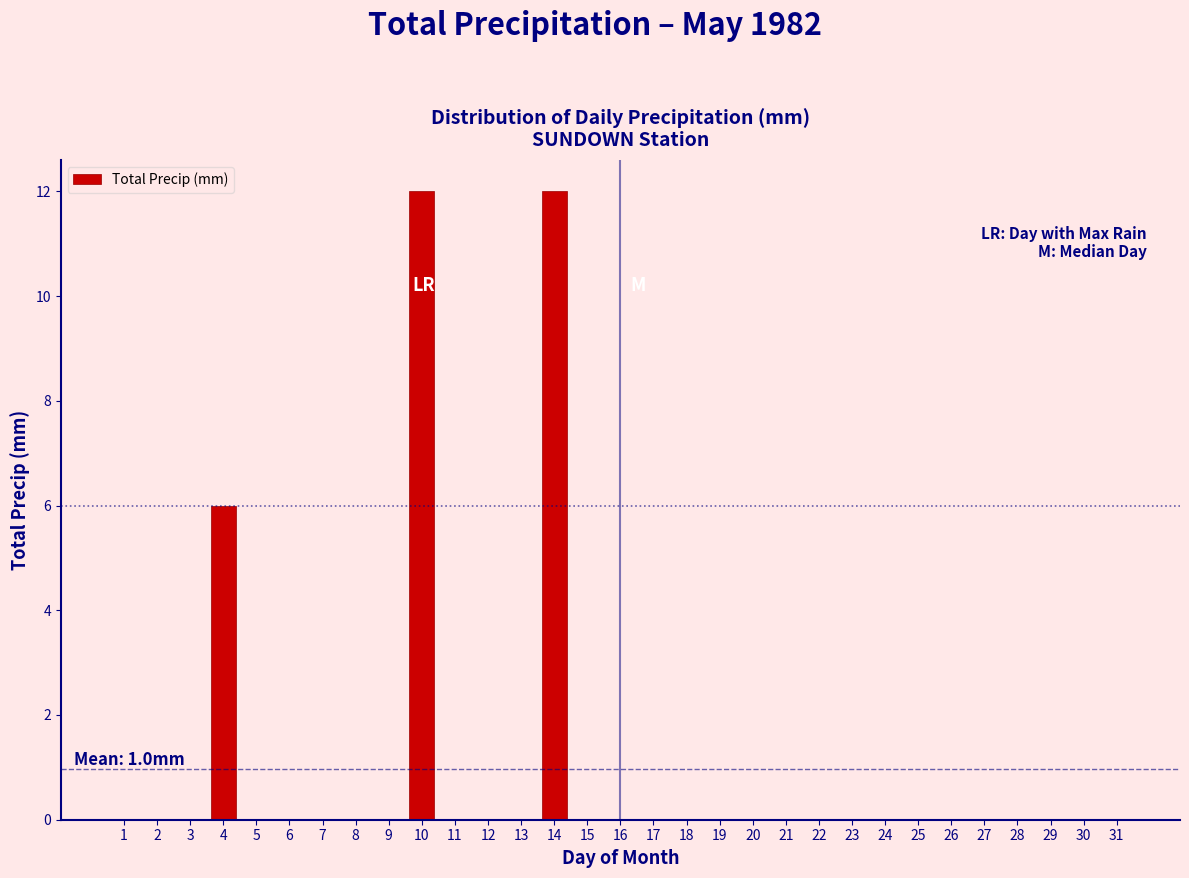

The chart shows a value of -8 at 18. True or false?

False